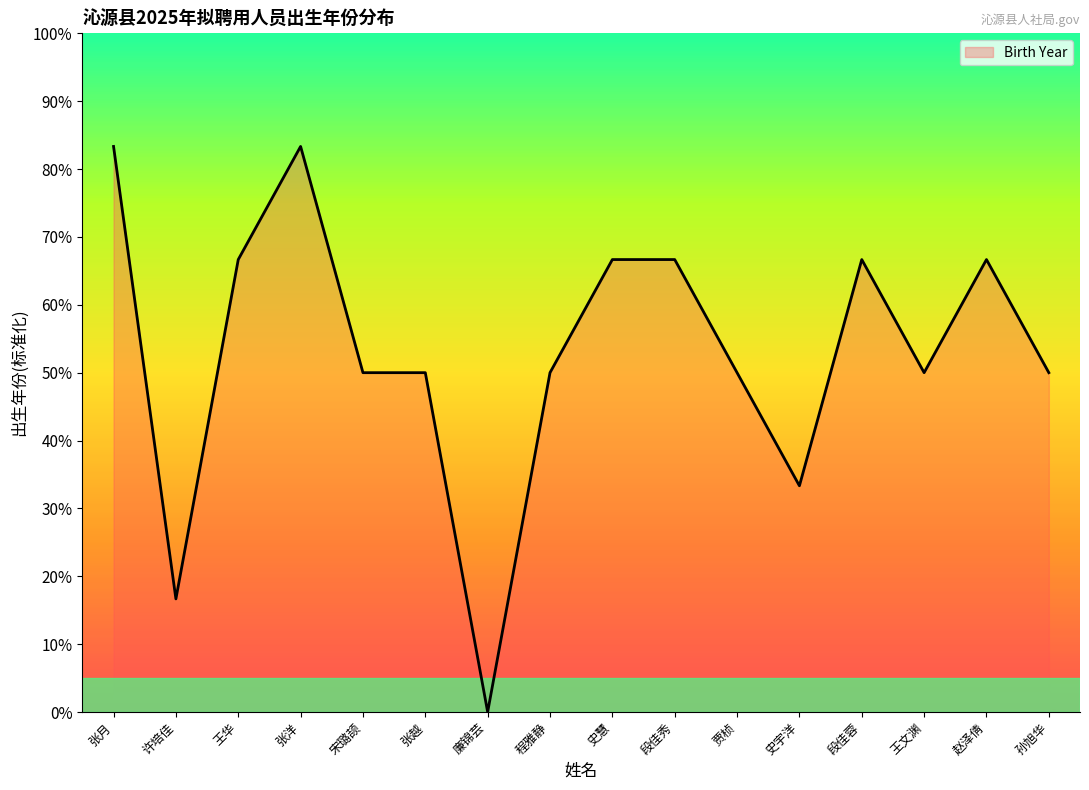

At which category does the data reach its first local peak?

张洋